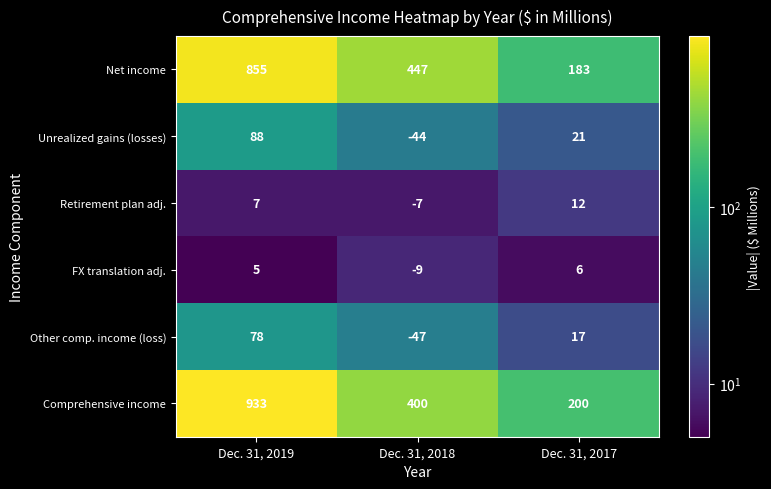

Which category has the lowest value across all series?

Dec. 31, 2018